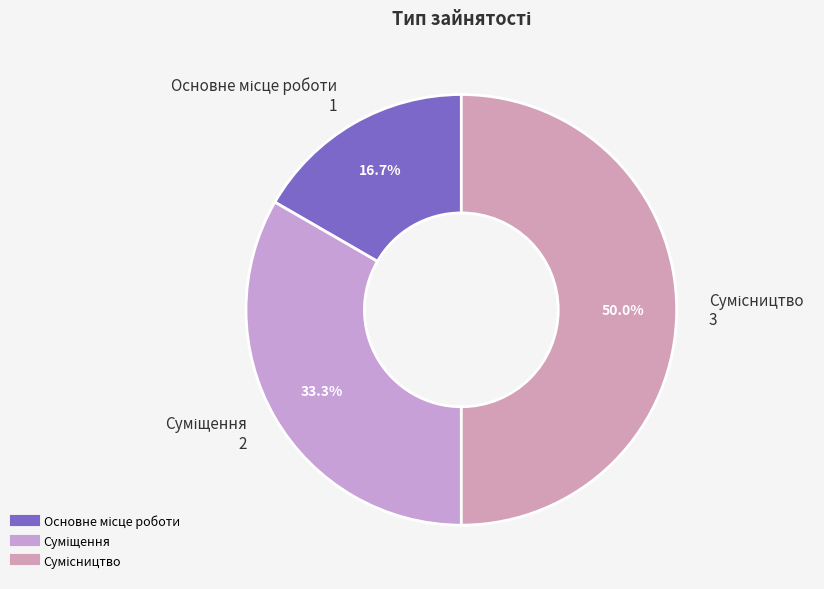

Count the number of slices in the pie.

3